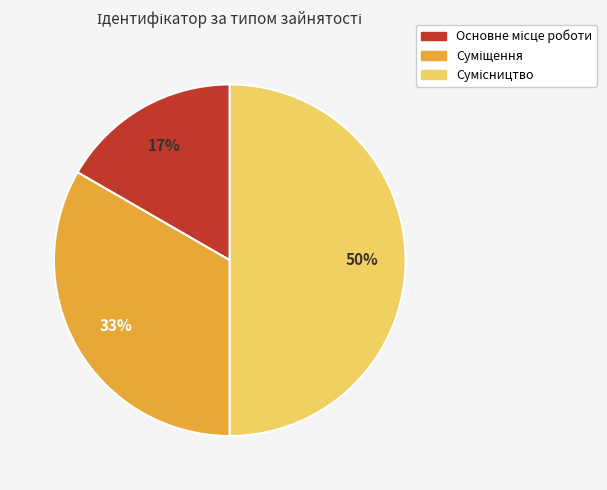

To the nearest percent, what is the difference between the largest and smallest slice percentages?

33%